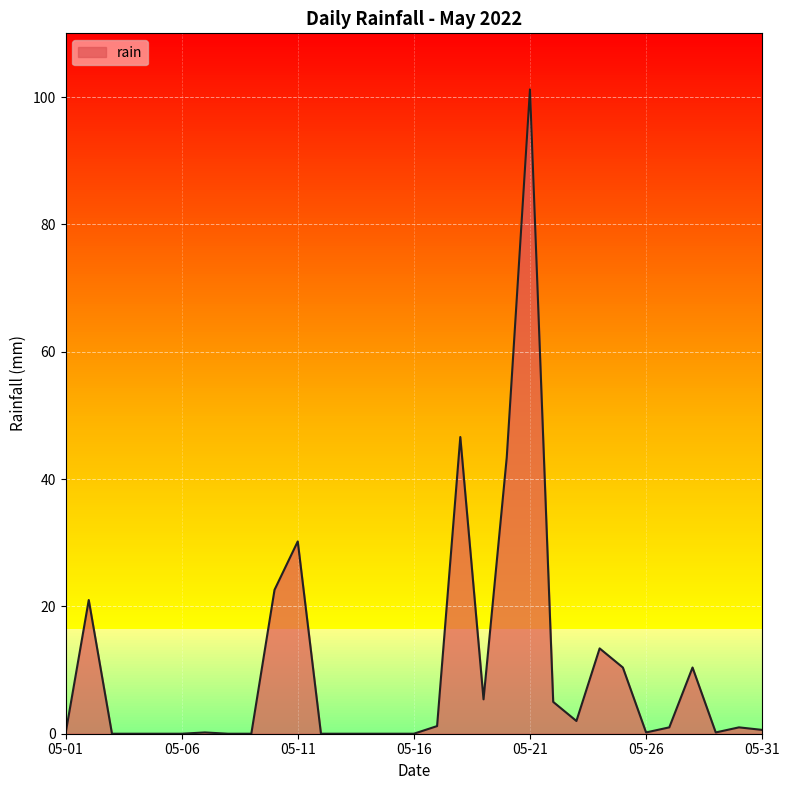

What is the difference between the maximum and minimum values?

101.2